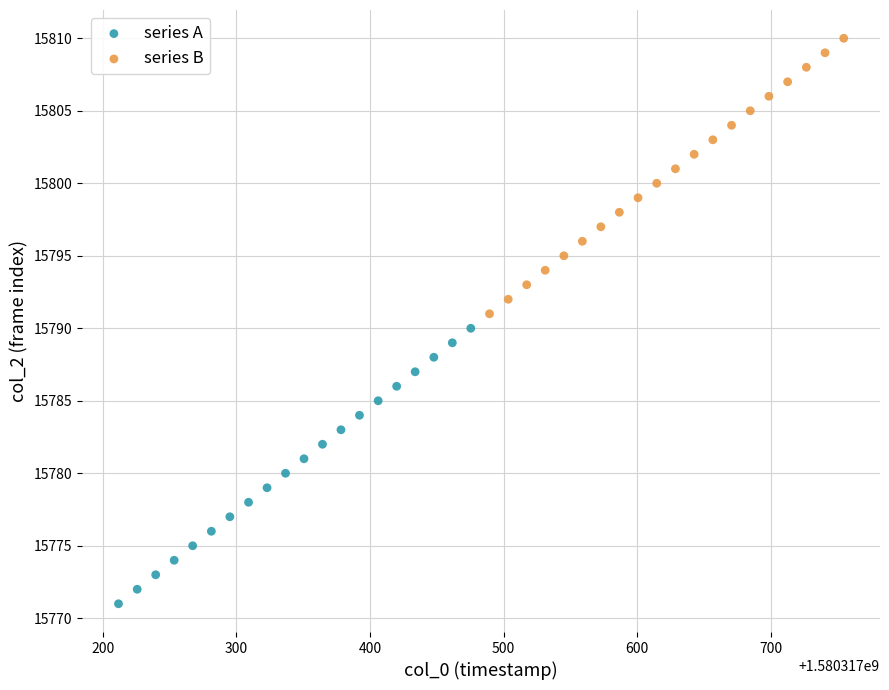

What are all the series names shown in the legend?

series A, series B